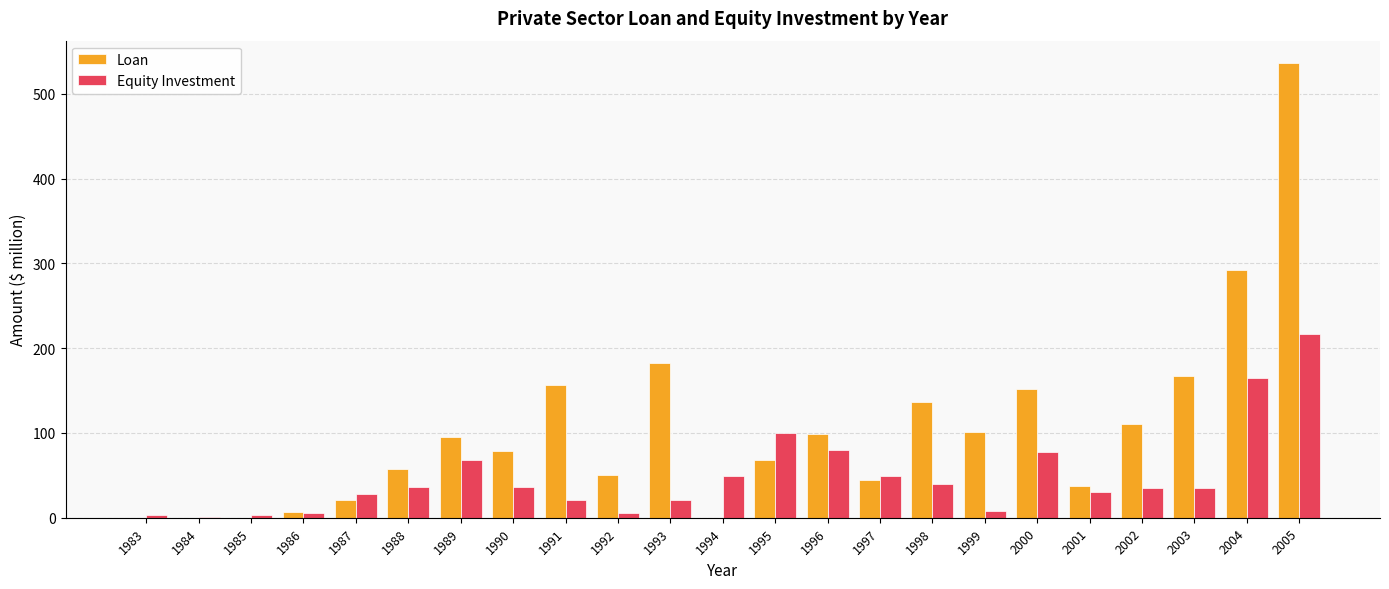

How many series are shown in this chart?

2